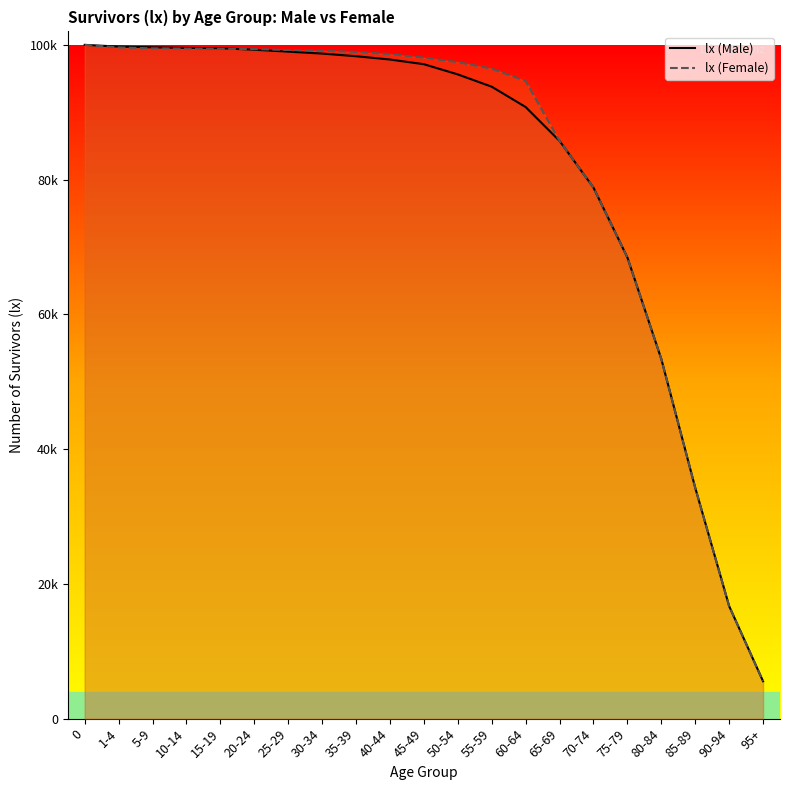

Count the number of categories in the chart.

21